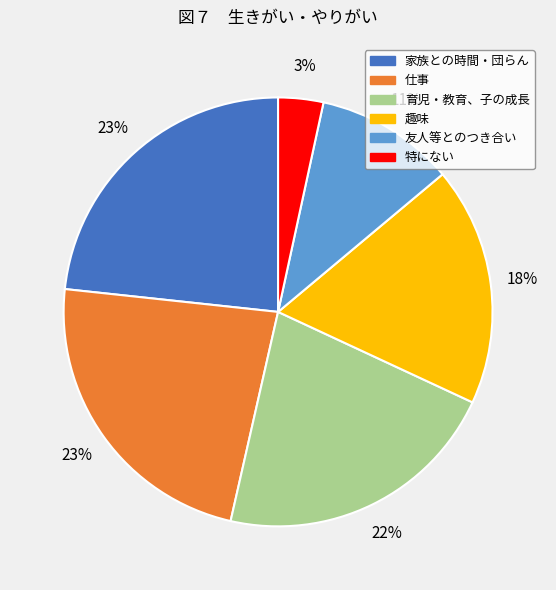

The 仕事 slice represents 35% of the pie. True or false?

False